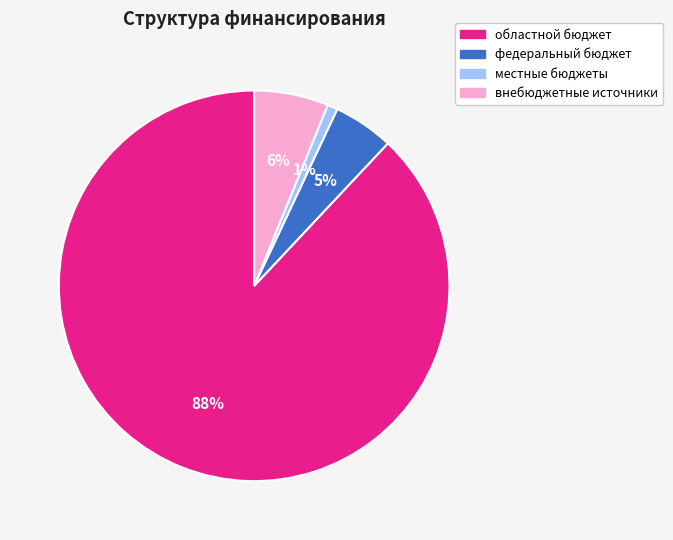

Count the number of slices in the pie.

4